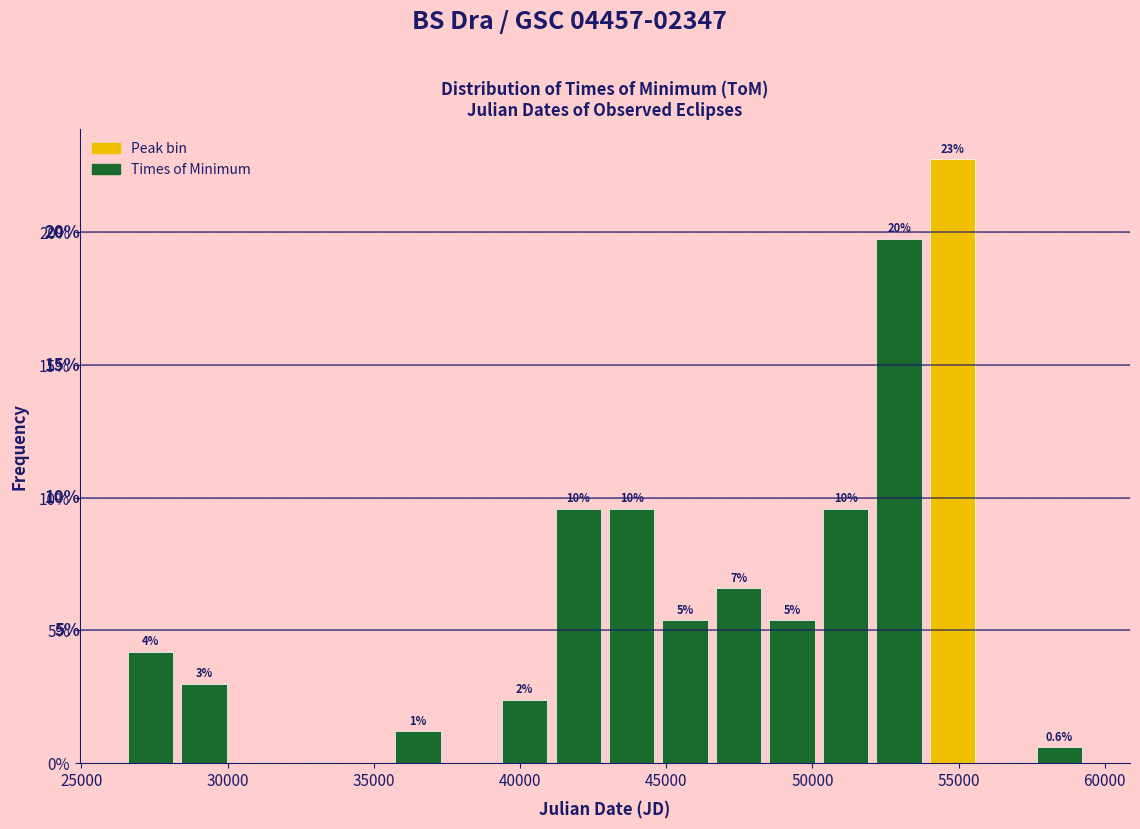

Around what value on the x-axis is the tallest bar? Give the approximate position of its centre, as read against the axis.

55000